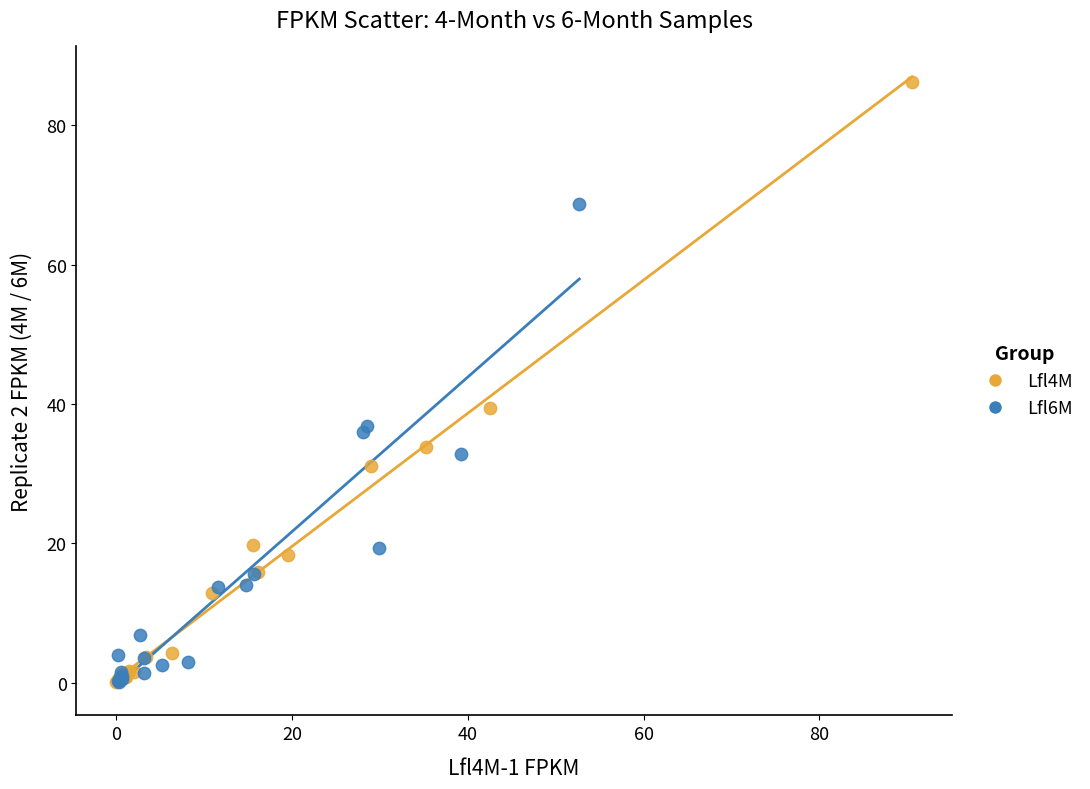

Which series has the largest Y range (max minus min)?

Lfl4M